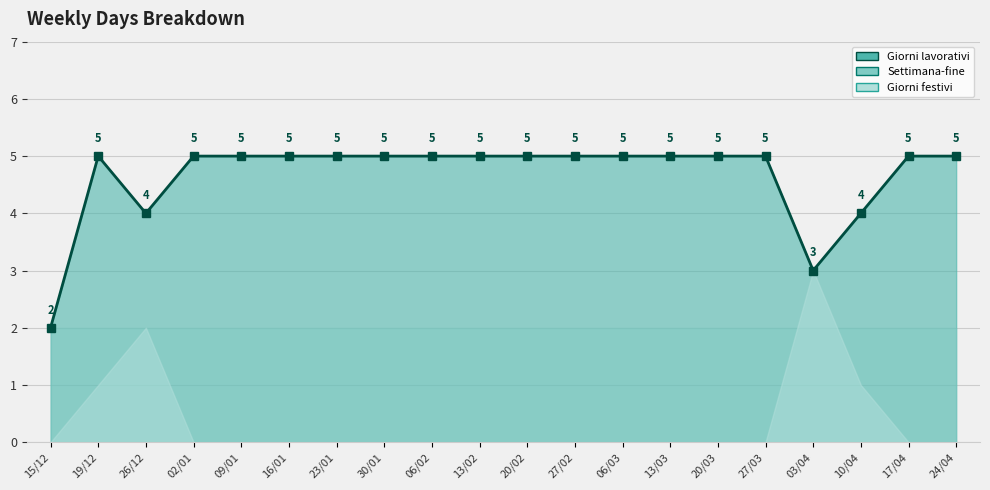

True or false: Orario di lavoro has more than 0 interior local peaks.

False